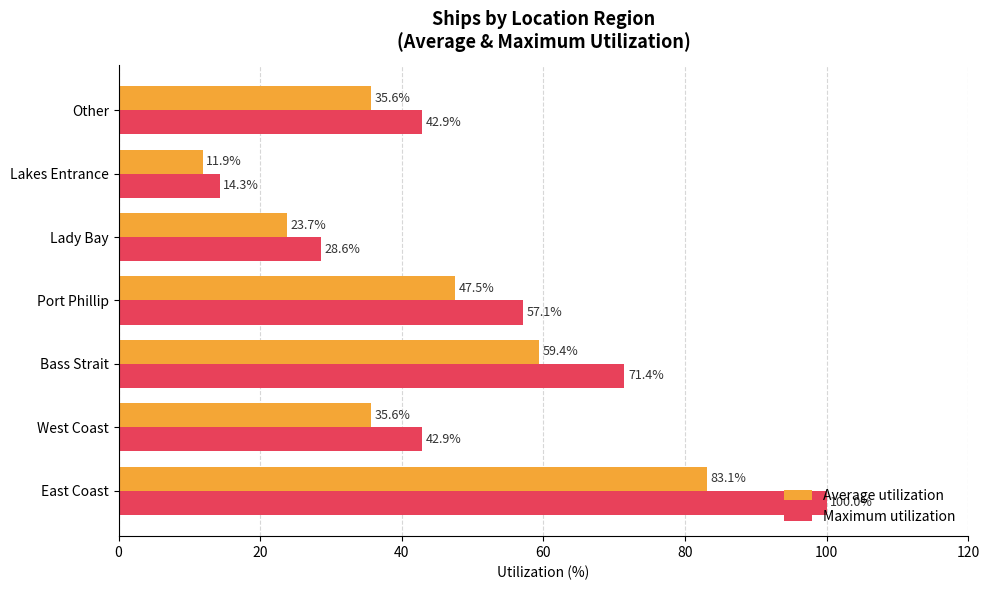

Between Lakes Entrance and Other, which series saw the biggest shift?

Maximum utilization